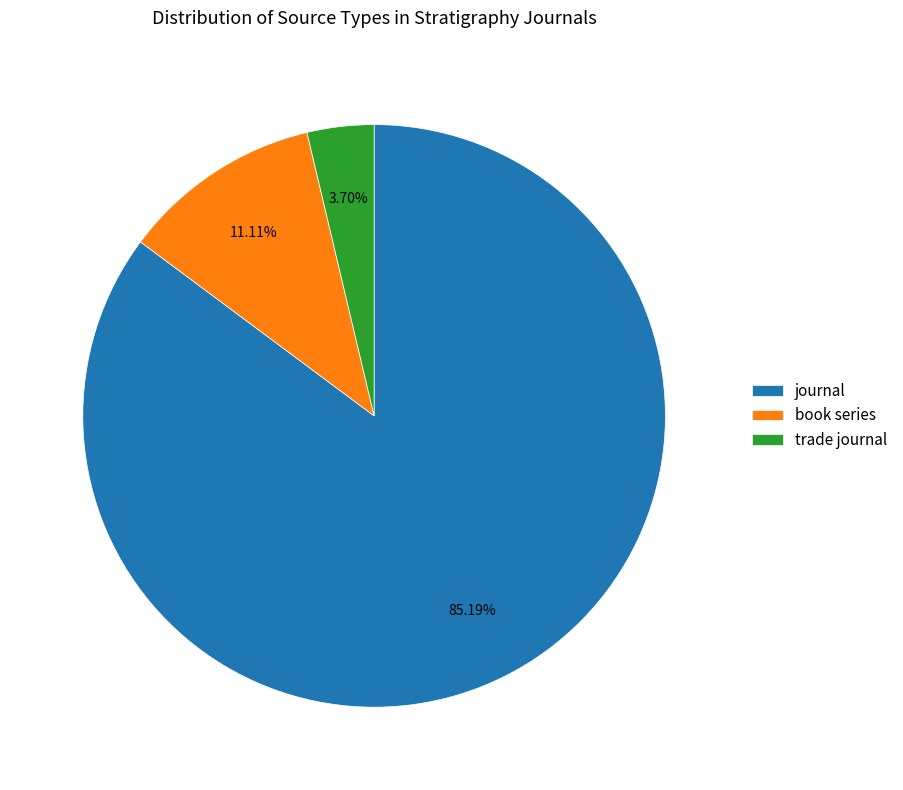

Does journal account for over 50% of the chart?

Yes